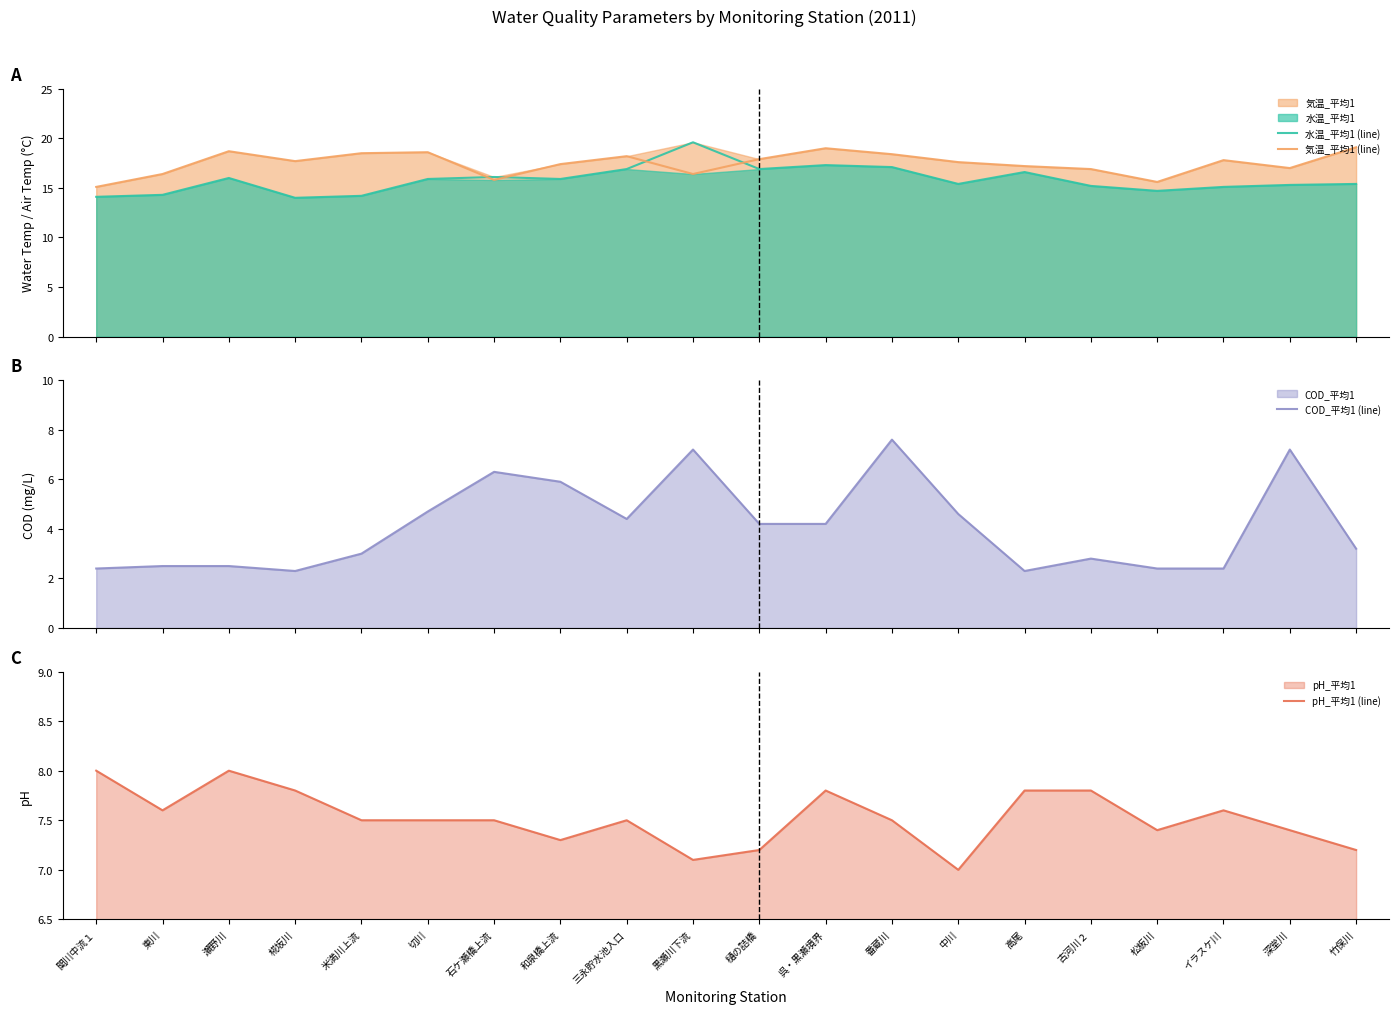

How many lines are shown in the chart?

4